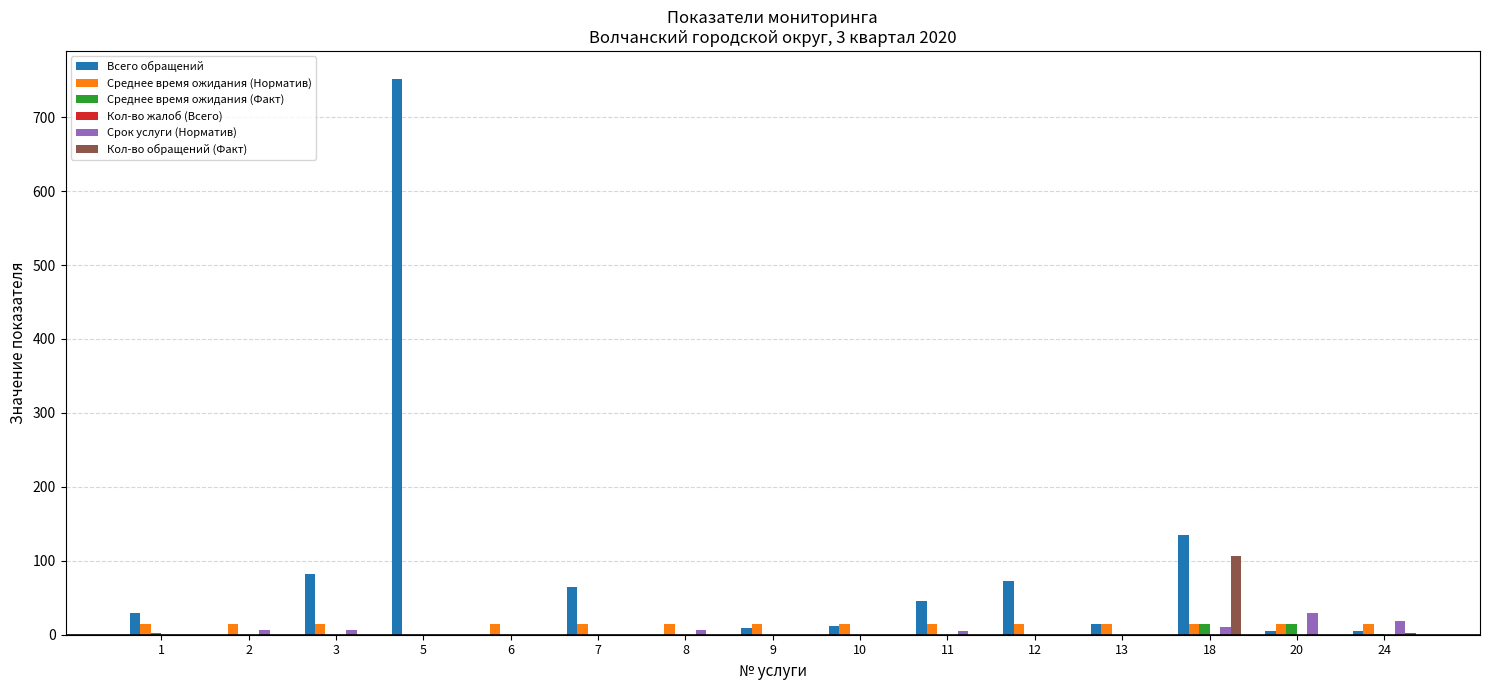

Between 18 and 20, which series saw the biggest shift?

Всего обращений